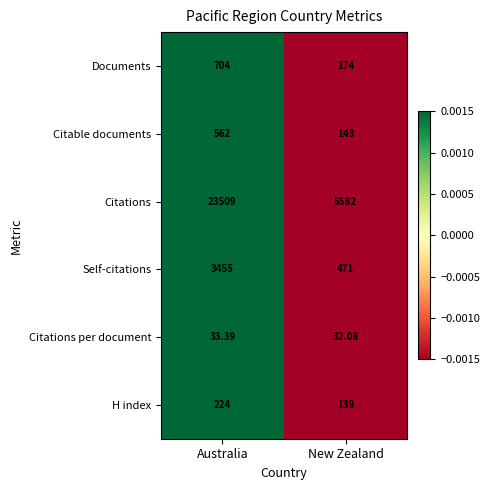

Where is Citable documents nearest to the value 352?

New Zealand